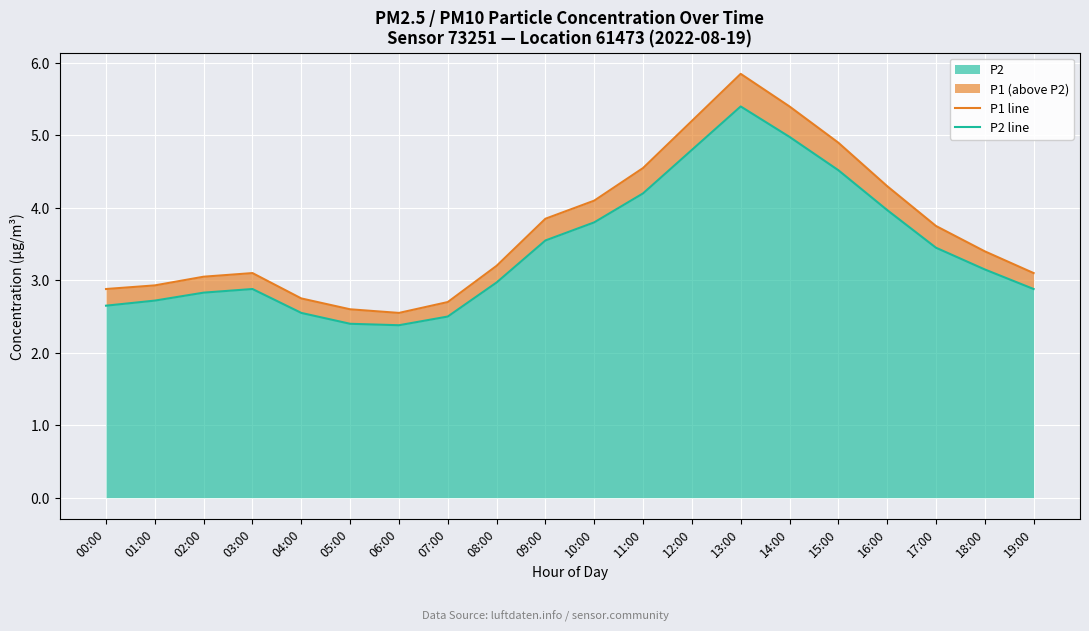

The P2 series shows 4.4 at 00:00. True or false?

False